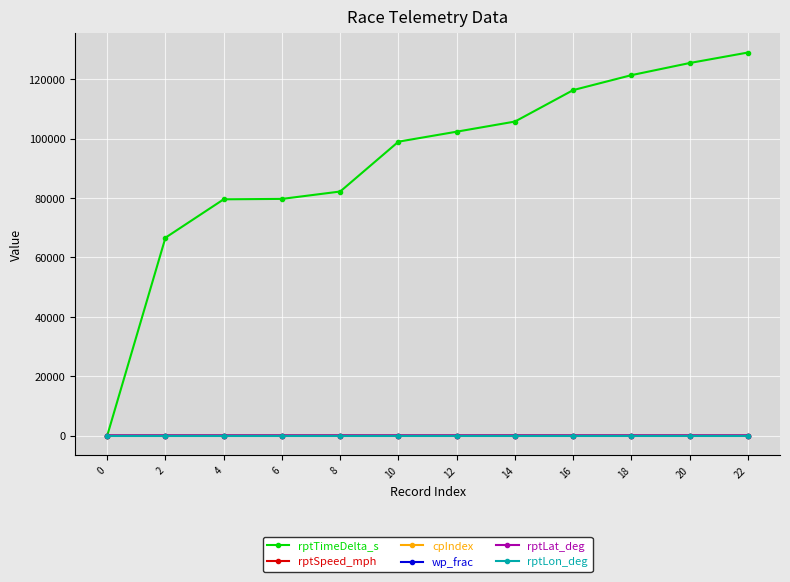

Which series has the largest range (max minus min)?

rptTimeDelta_s